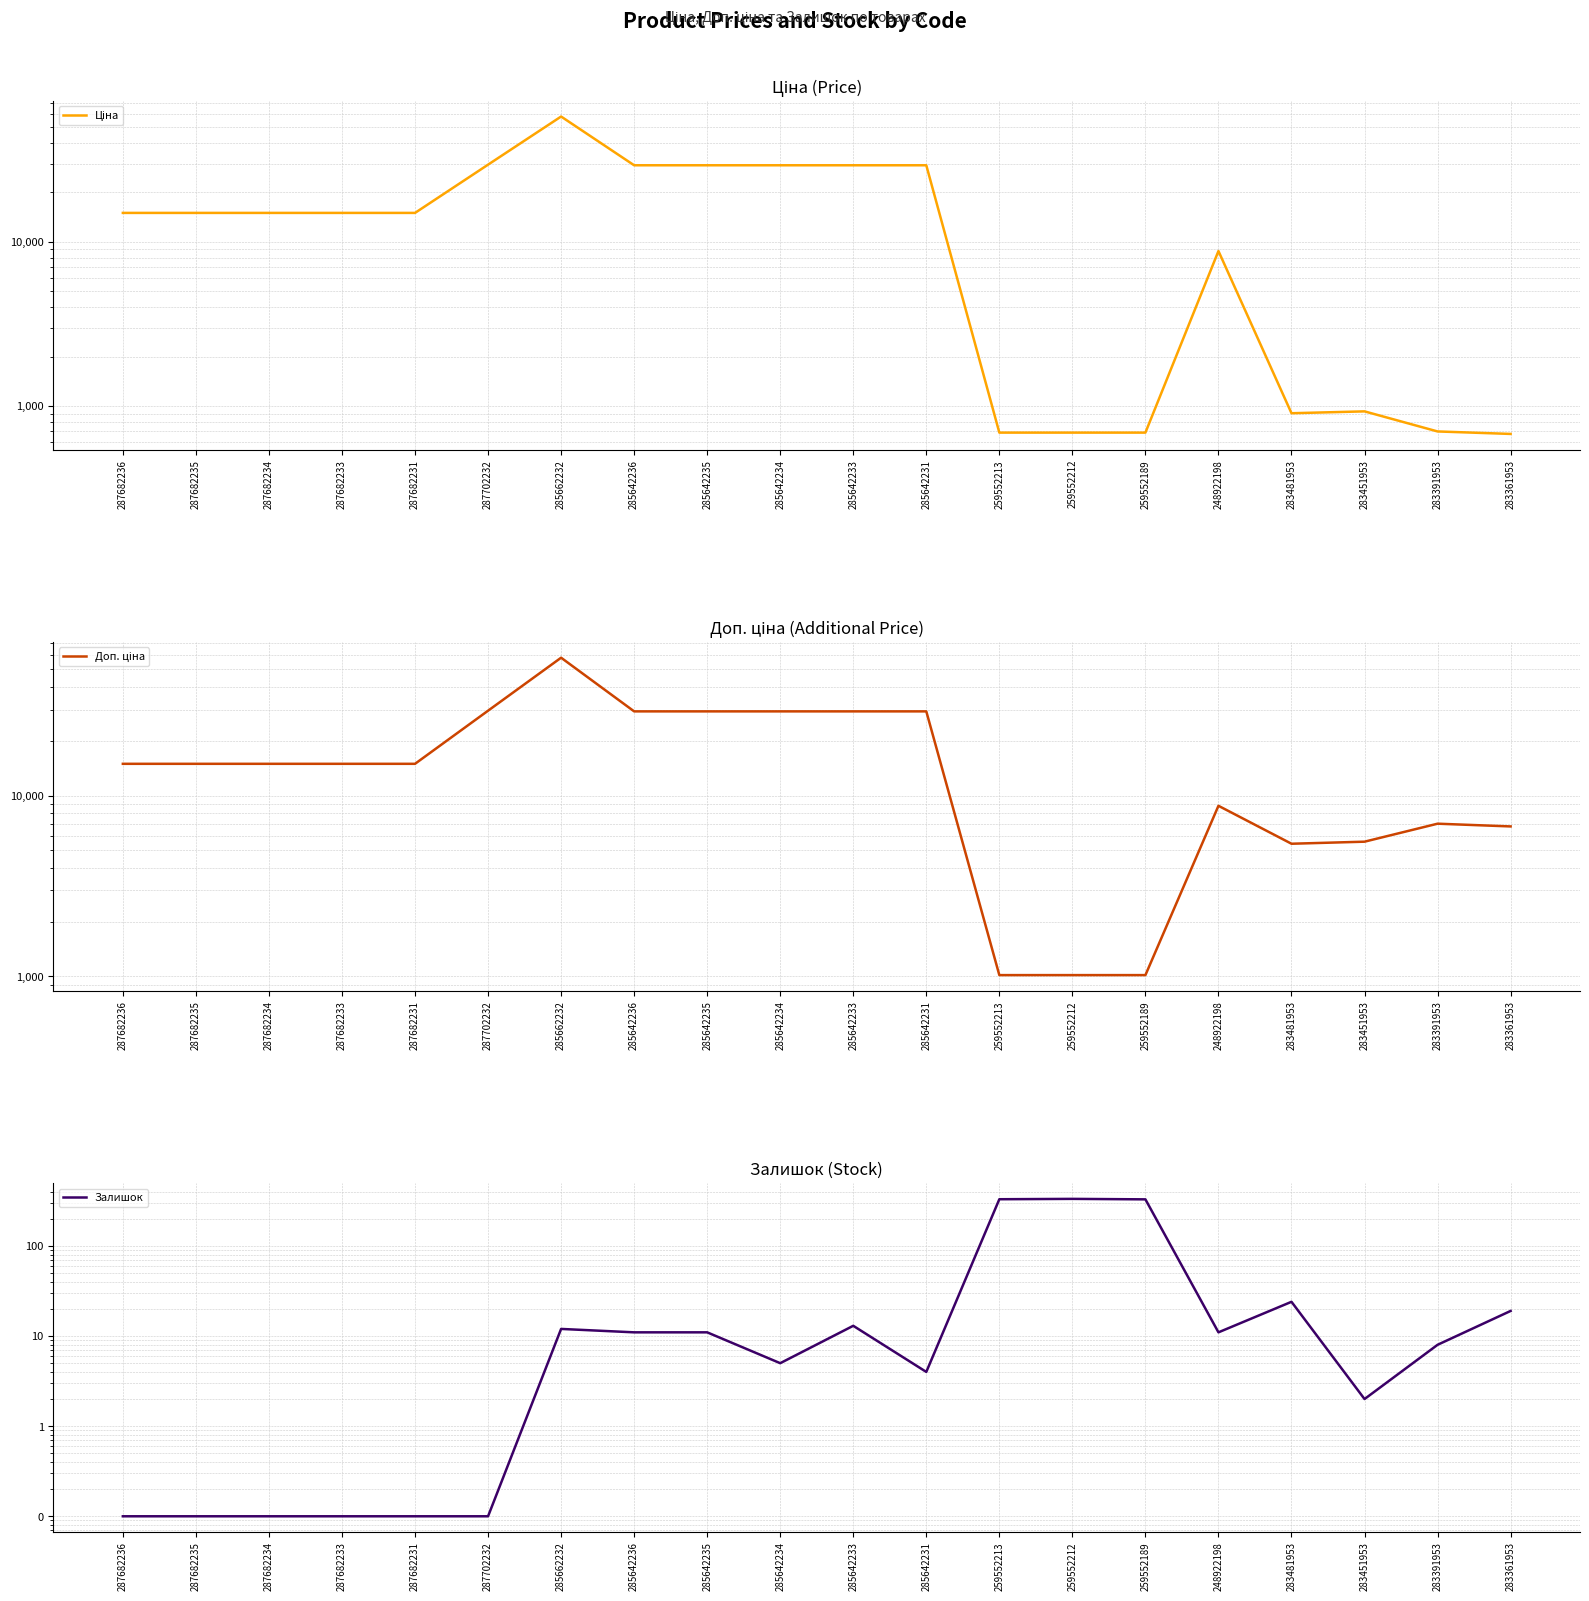

What is the difference between the Ціна values at 248922198 and 259552212?

8108.5